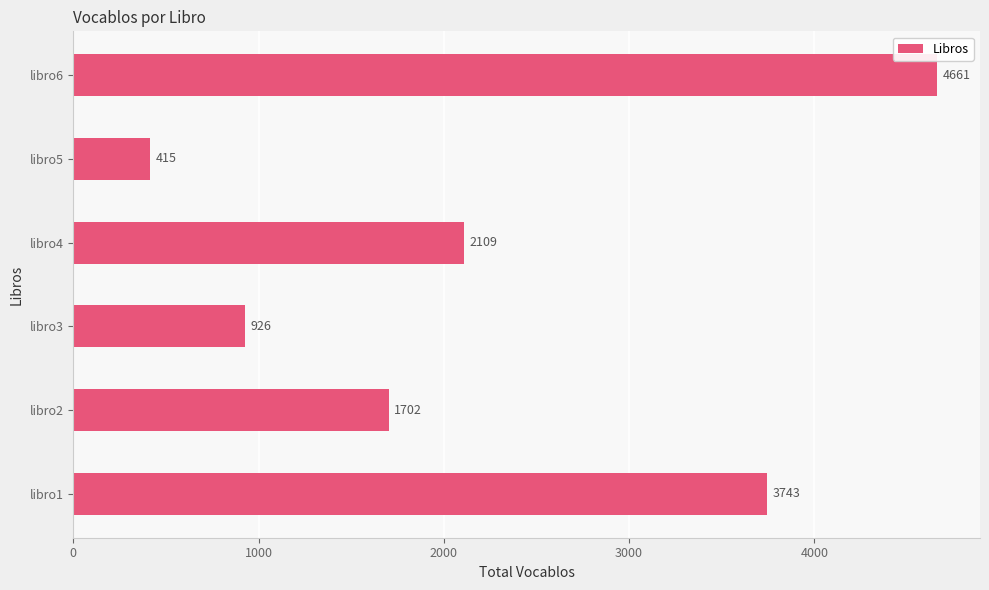

Reading top to bottom, transcribe all the data shown in this chart.

4661	415	2109	926	1702	3743